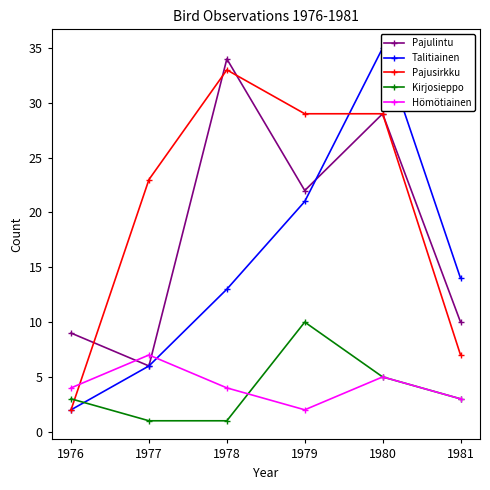

Between which two adjacent categories do Kirjosieppo and Pajusirkku first intersect?

1976 and 1977